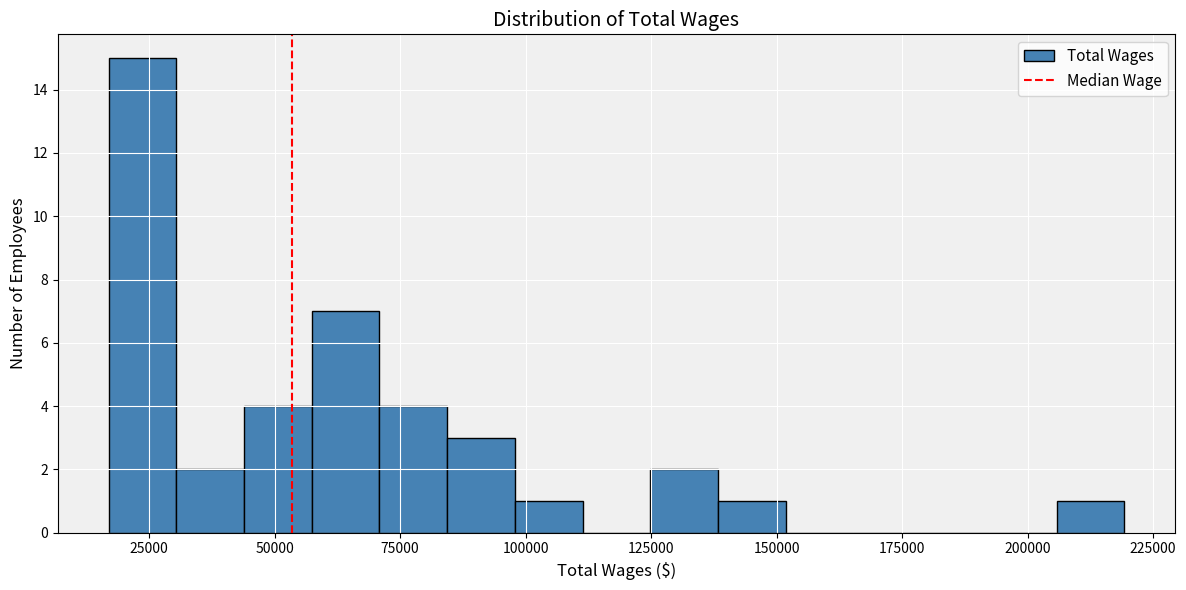

Read against the x-axis, roughly where is the centre of the tallest bar?

25000